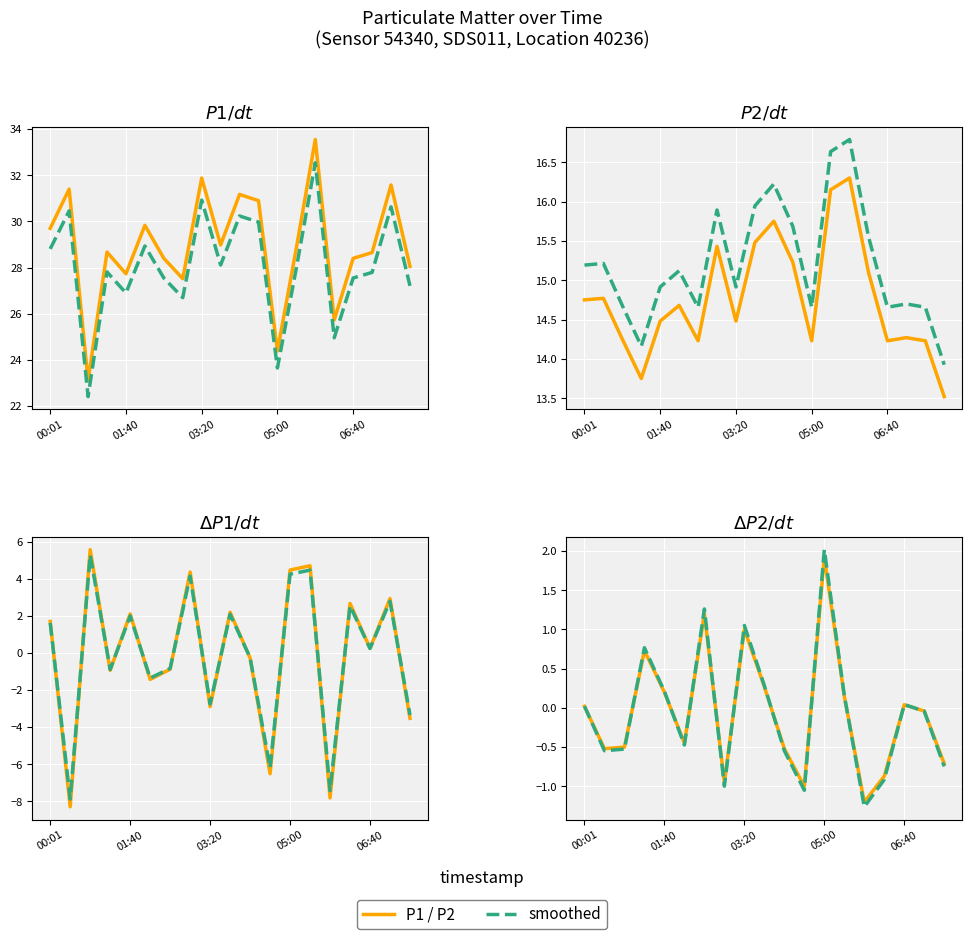

How many data points does each series have?

20